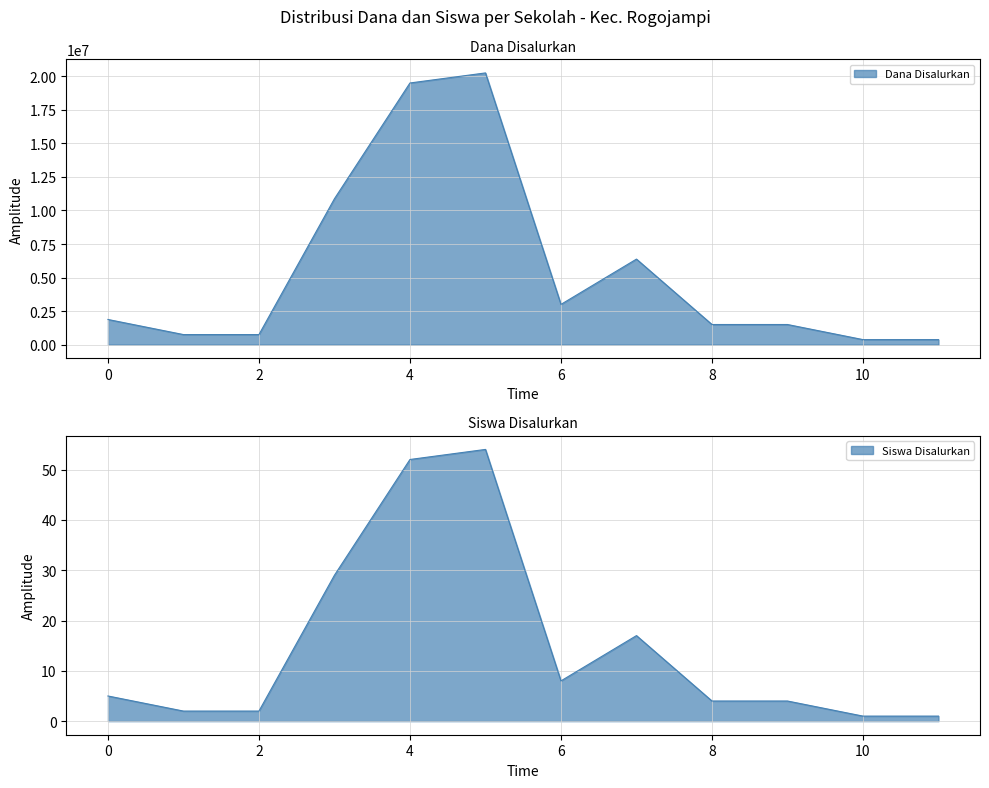

True or false: Dana Disalurkan and Siswa Disalurkan cross at least once.

False